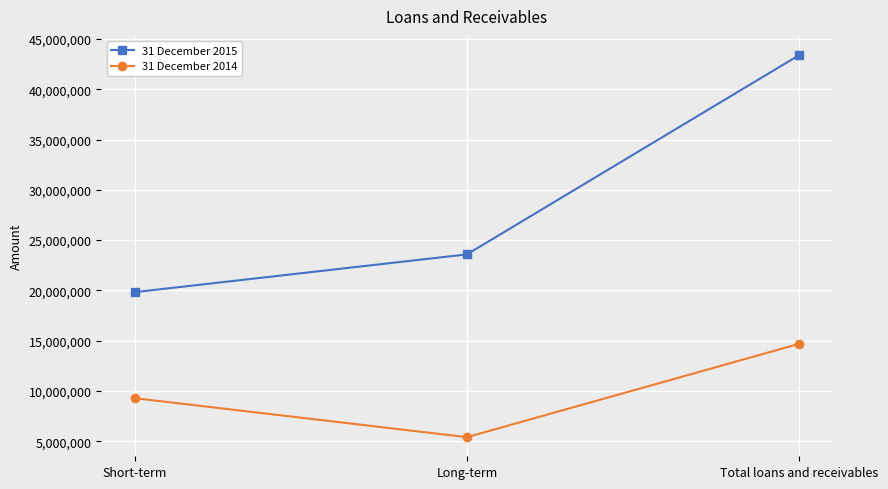

Which series has the largest range (max minus min)?

31 December 2015